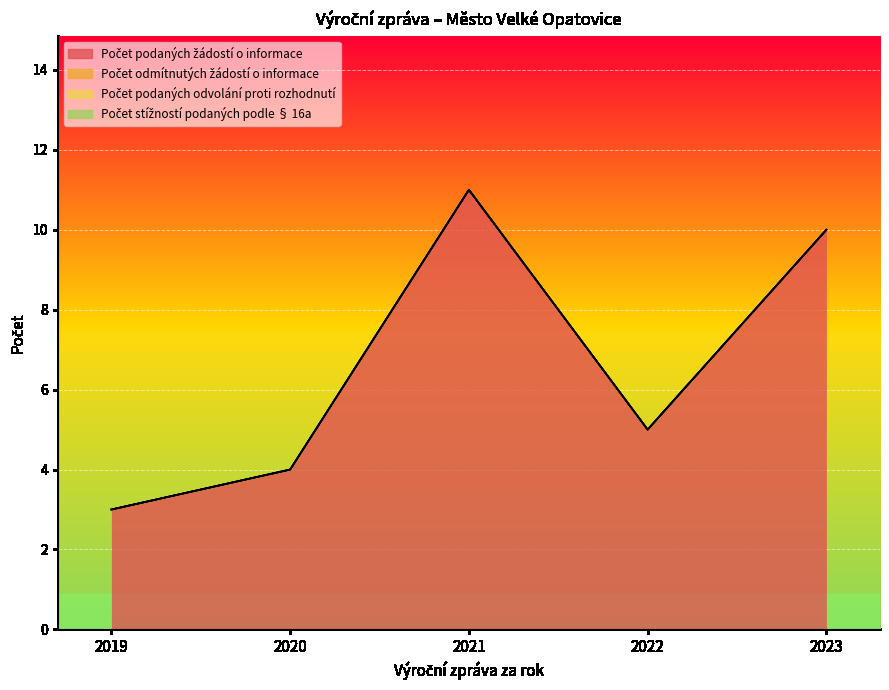

At which label is Počet stížností podaných podle § 16a closest to 0?

2019